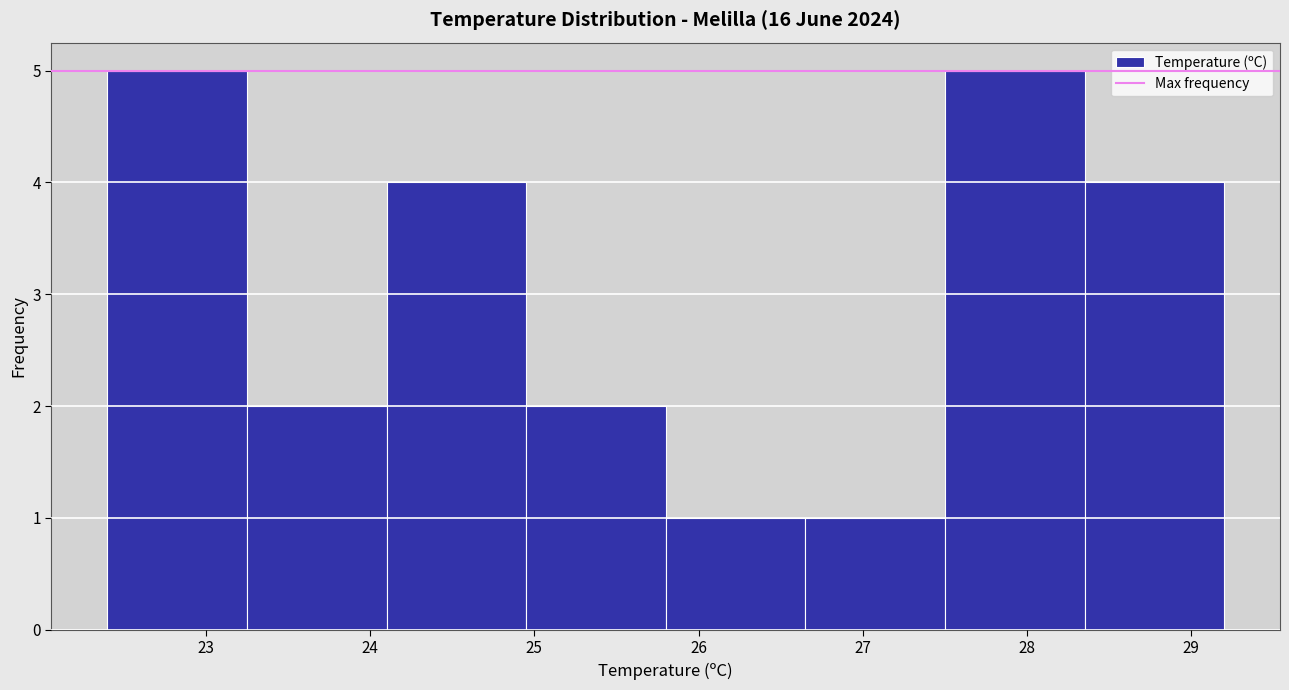

Reading left to right, transcribe this chart: for each bar, give the range it covers on the x-axis and its height. Neither the bar edges nor the heights are printed on the chart, so give them approximately, as read against the axes.

22.40 to 23.25: 5
23.25 to 24.10: 2
24.10 to 24.95: 4
24.95 to 25.80: 2
25.80 to 26.65: 1
26.65 to 27.50: 1
27.50 to 28.35: 5
28.35 to 29.20: 4